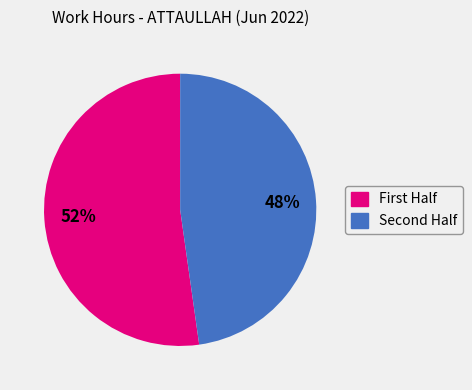

To the nearest percent, what is the average slice percentage?

50%